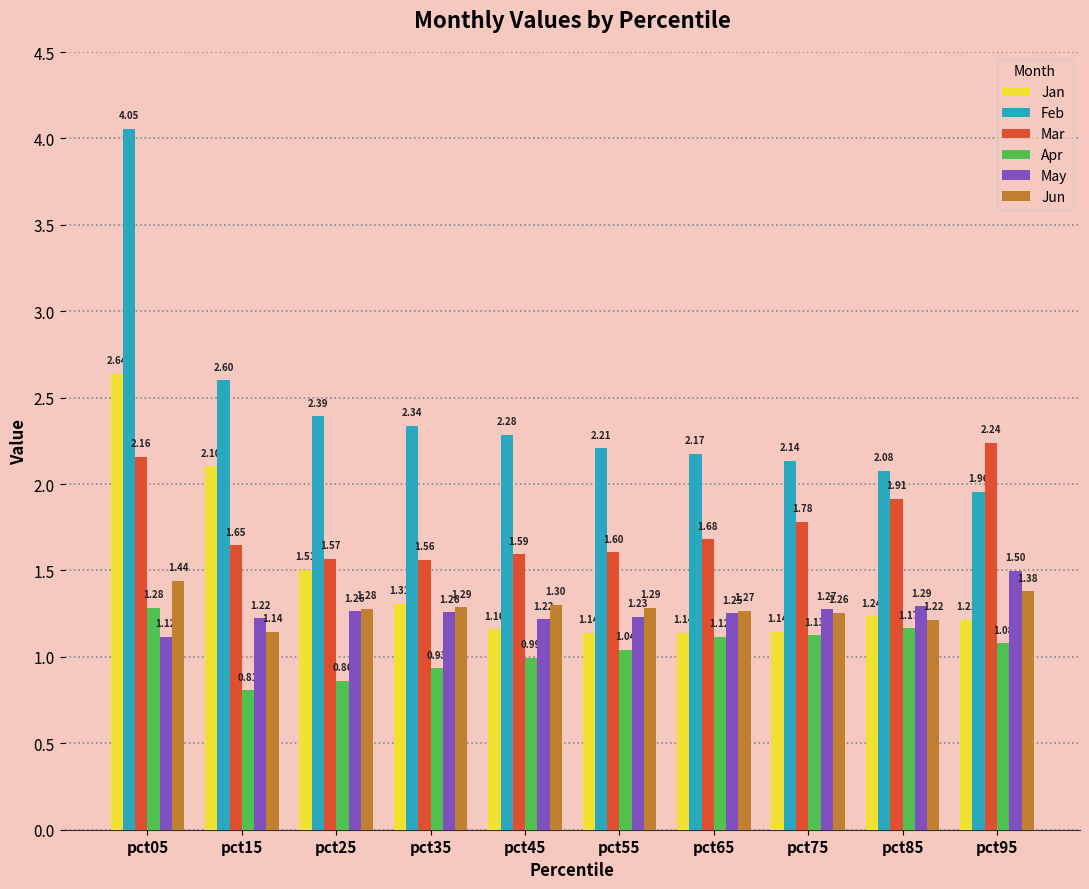

At which category is the sum across all series the highest?

pct05